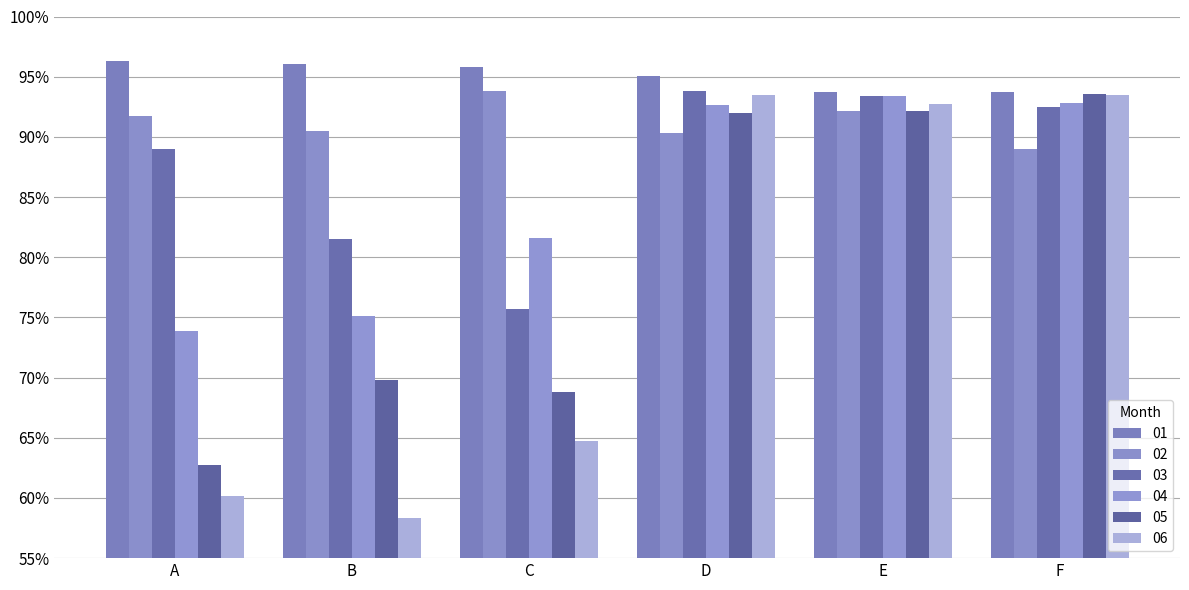

What is the highest value of the 05 series?

93.6